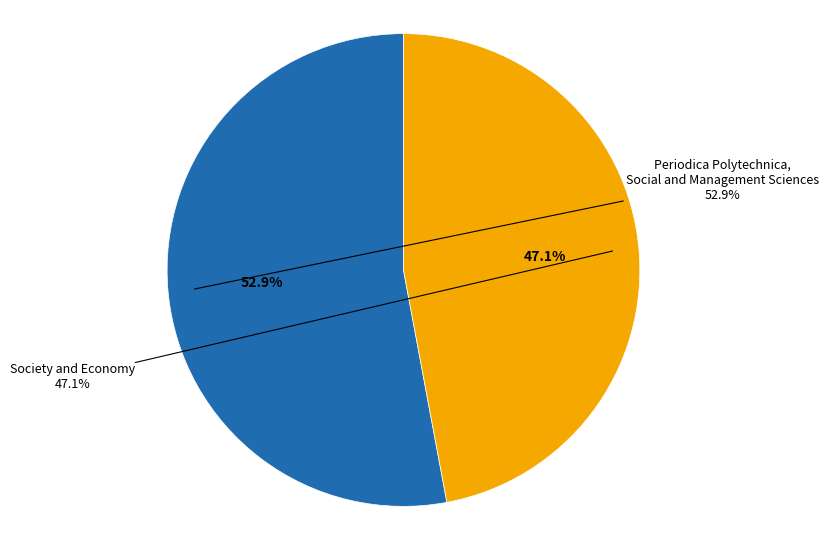

To the nearest percent, what is the difference between the largest and smallest slice percentages?

6%